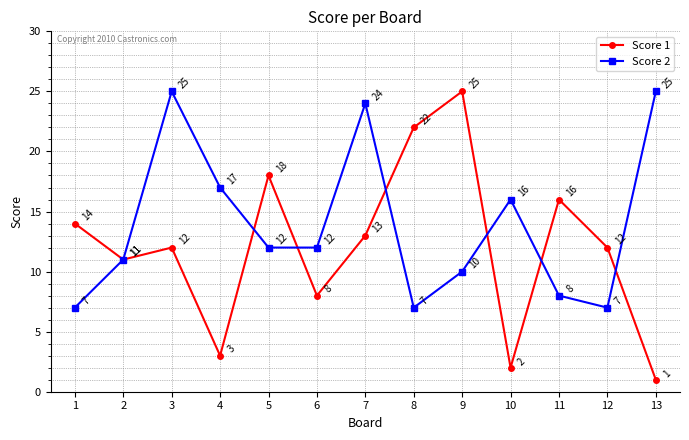

What is the lowest value of the Score 2 series?

7